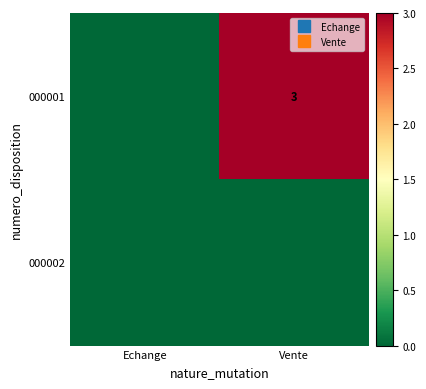

What is the sum of the 000001 values at Echange and Vente?

3